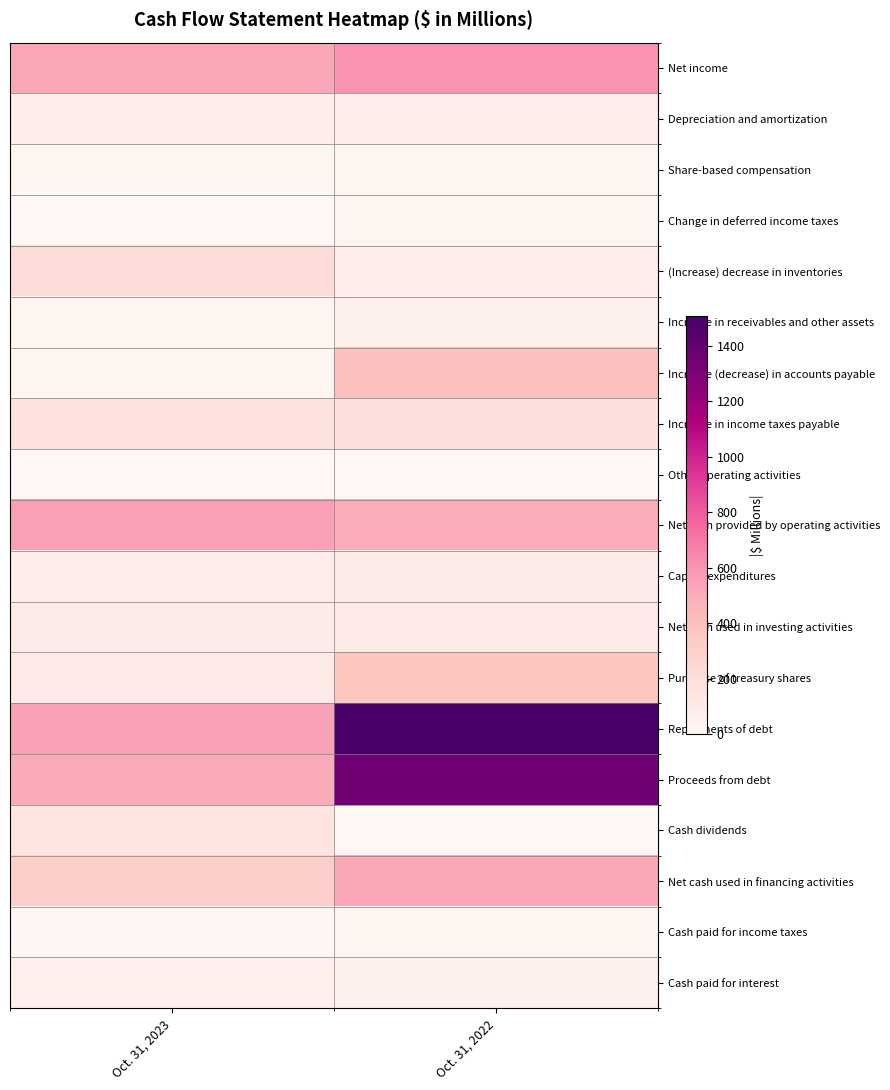

Count the number of data series in this chart.

19